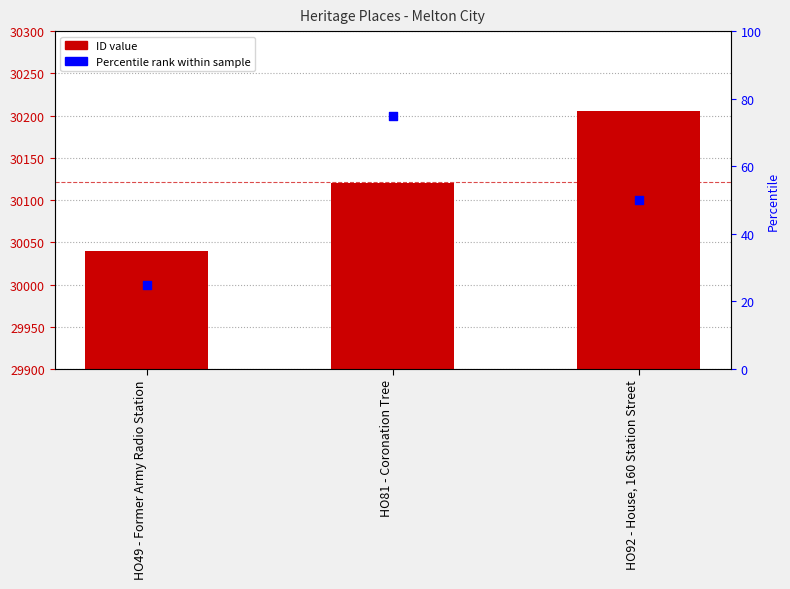

Which series contains the highest Y value?

ID